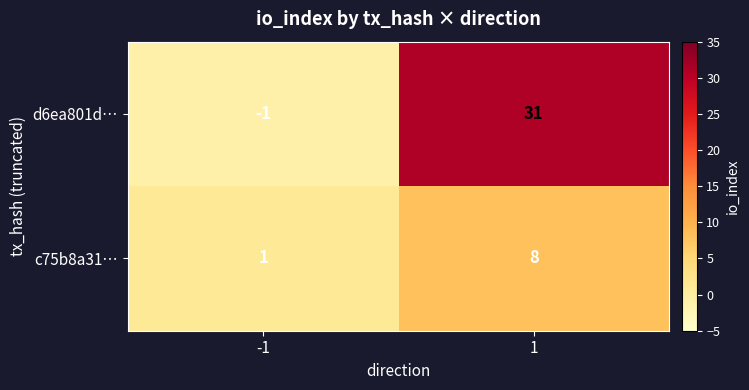

What is the difference between the c75b8a31… values at -1 and 1?

7